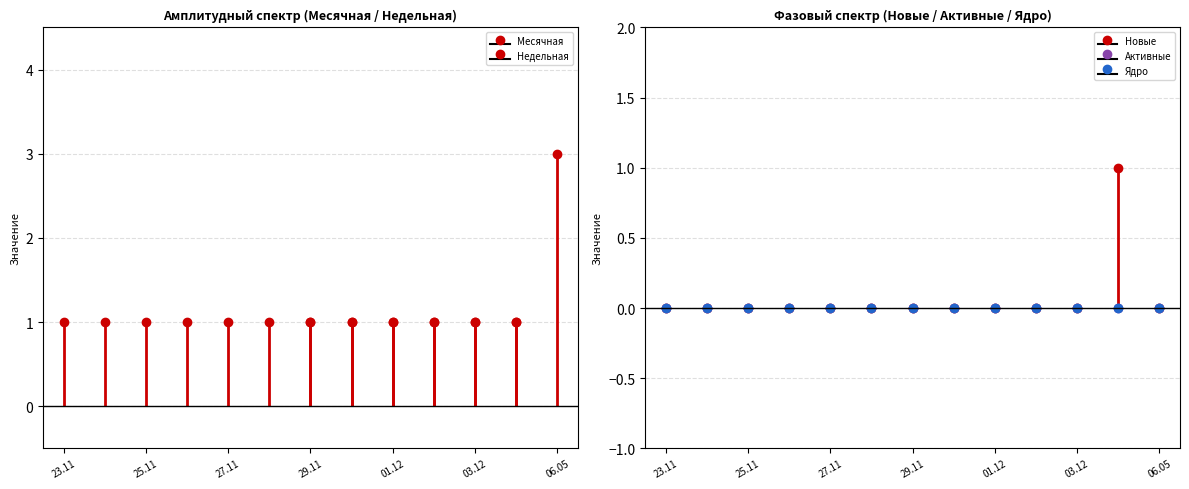

What is the minimum value for Месячная?

1